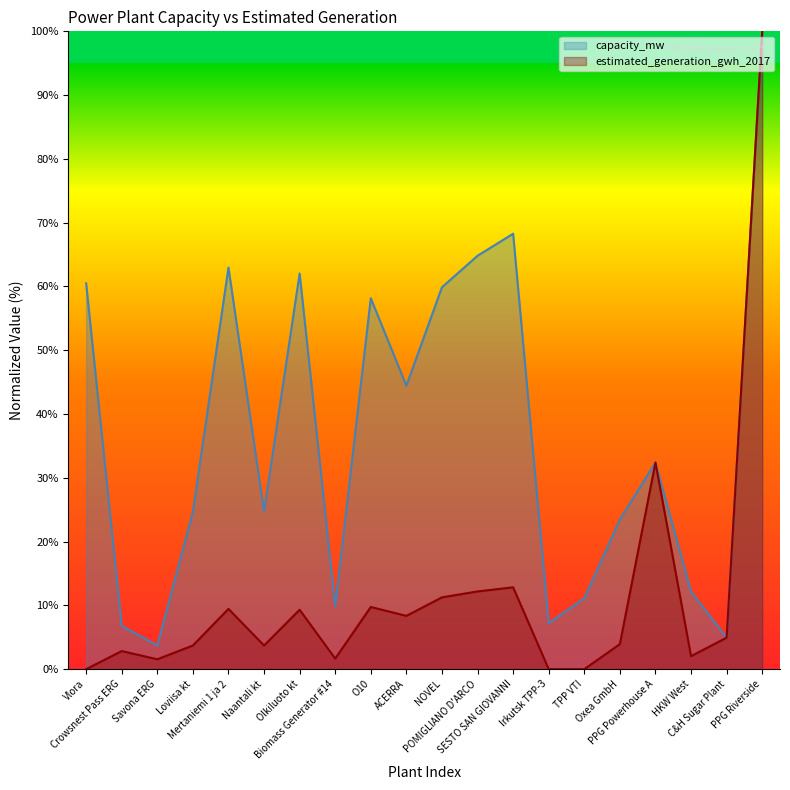

Between Crowsnest Pass ERG and PPG Riverside, which series saw the biggest shift?

estimated_generation_gwh_2017